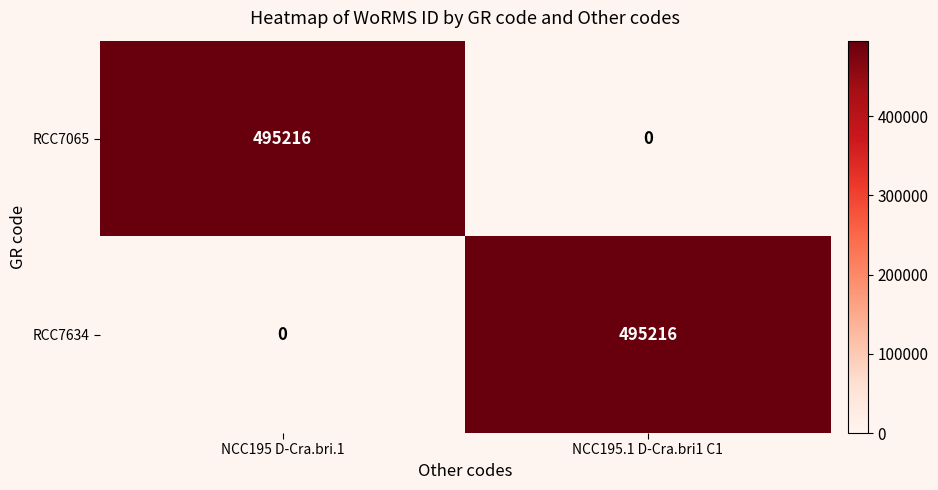

Is it true that RCC7634 equals 495216 at NCC195.1 D-Cra.bri1 C1?

True